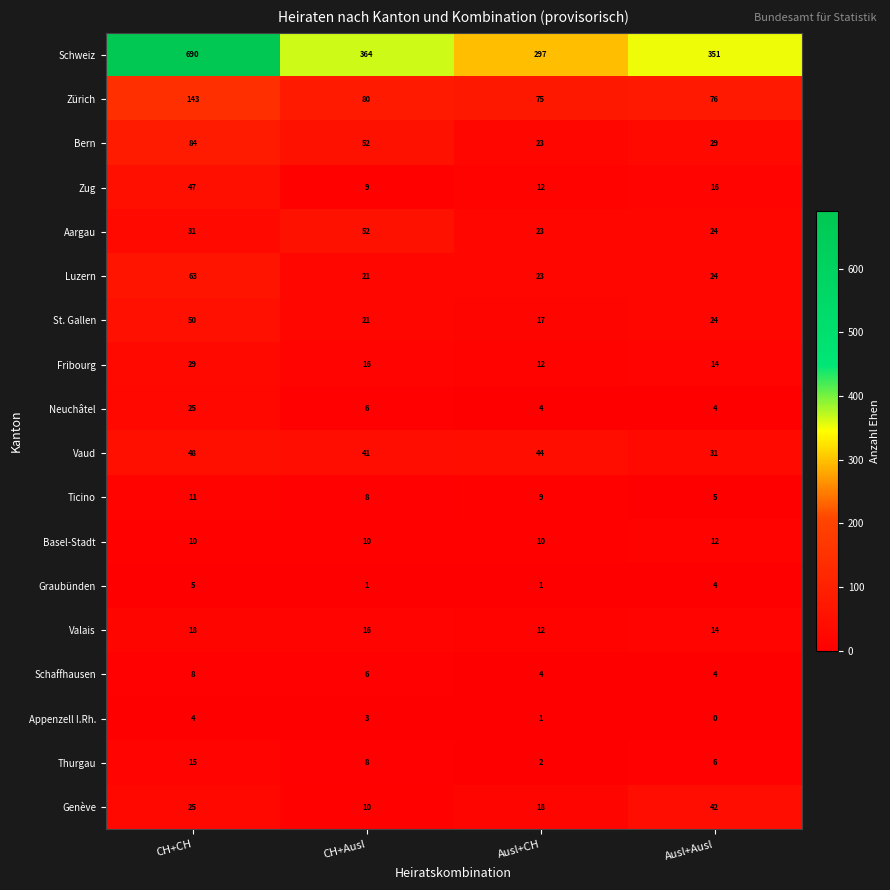

How many values in the Zug series are below 16?

2